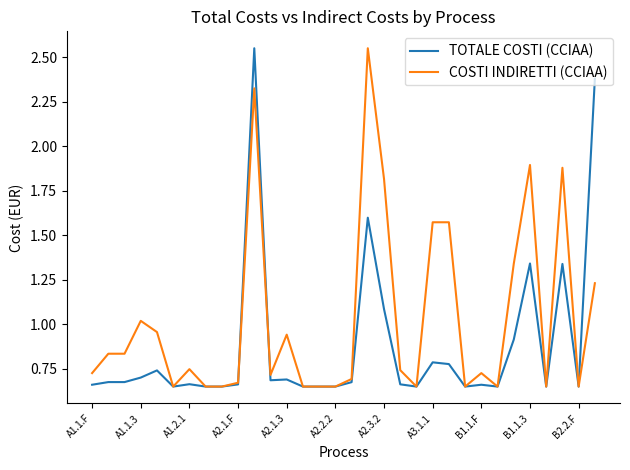

List the series in order of their overall mean, highest first.

COSTI INDIRETTI (CCIAA), TOTALE COSTI (CCIAA)